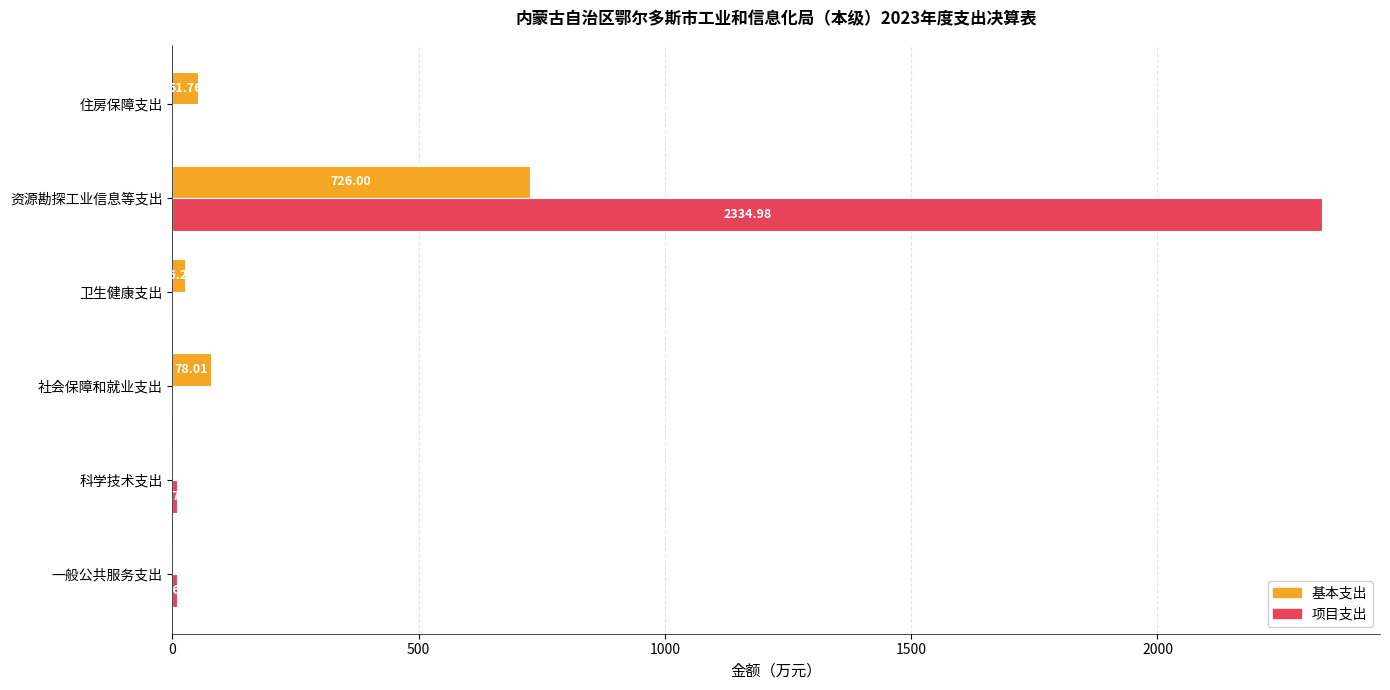

What are all the series names shown in the legend?

基本支出, 项目支出